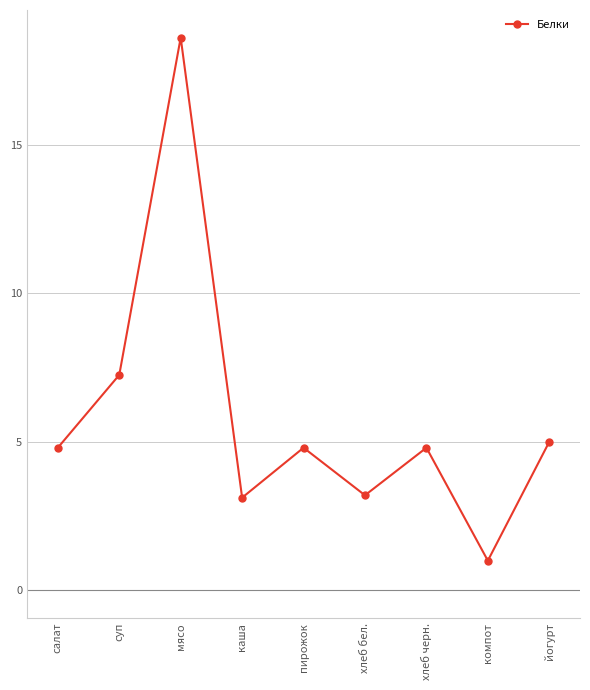

What position from the left is мясо?

3